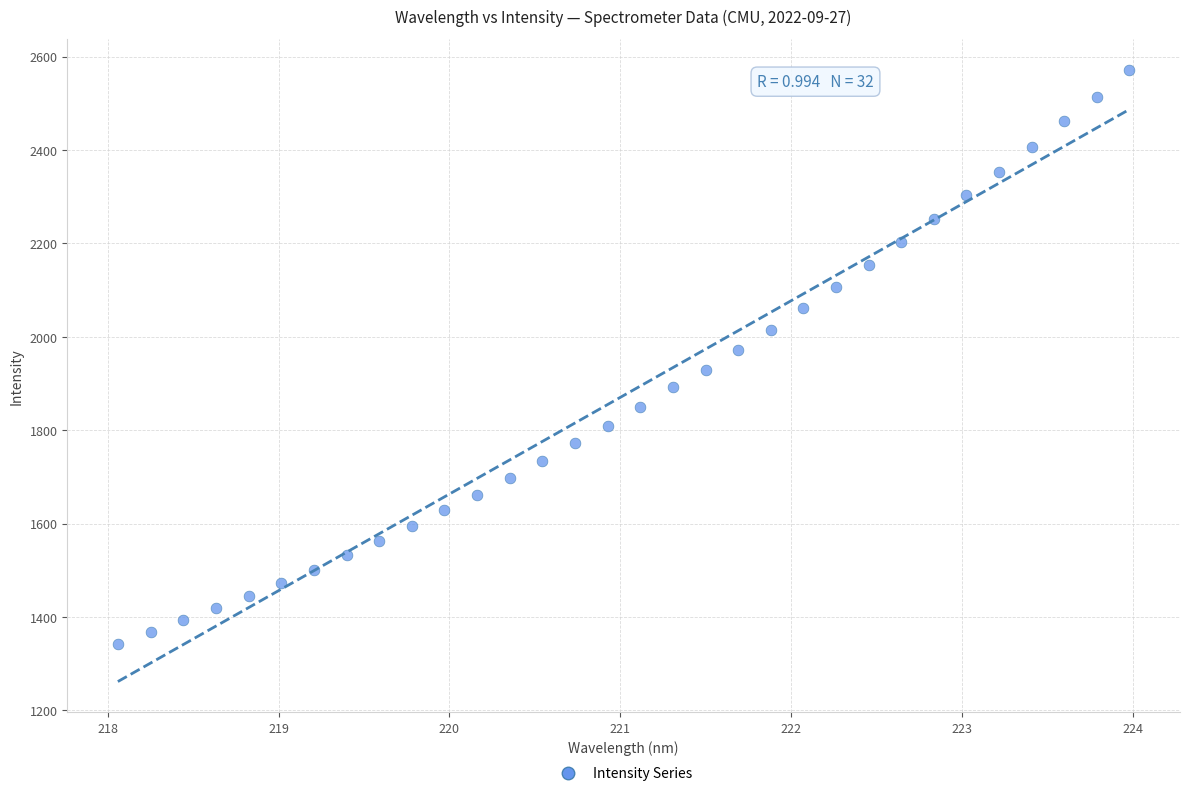

What is the range of X values (max minus min)?

5.9